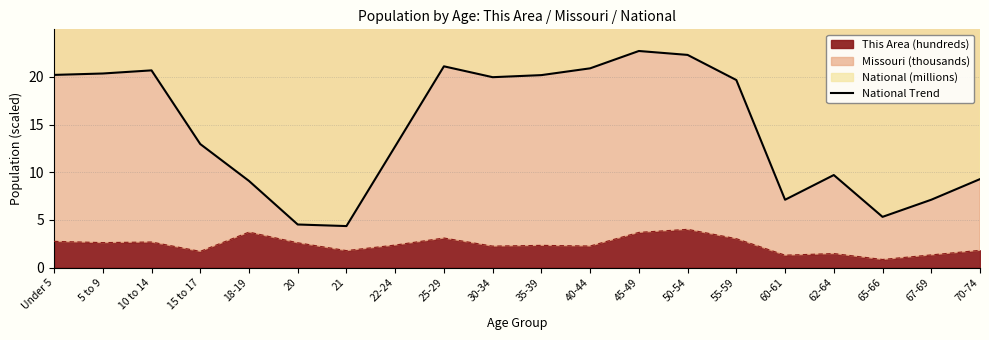

Reading left to right, transcribe all the data shown in this chart.

20.2	20.3	20.7	13.0	9.1	4.5	4.4	12.7	21.1	20.0	20.2	20.9	22.7	22.3	19.7	7.1	9.7	5.3	7.1	9.3